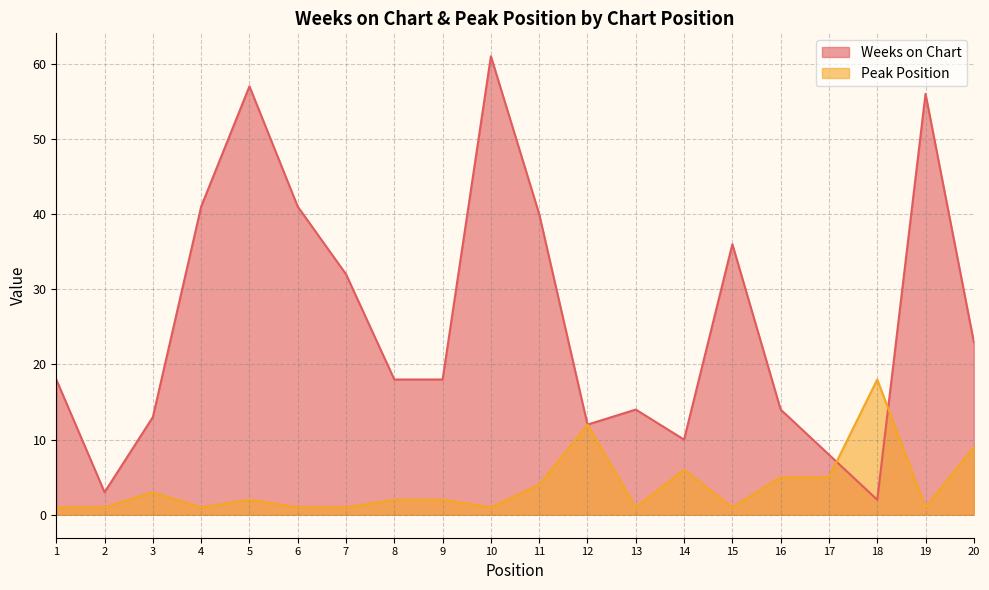

True or false: Weeks on Chart has a value of 44 at 7.

False